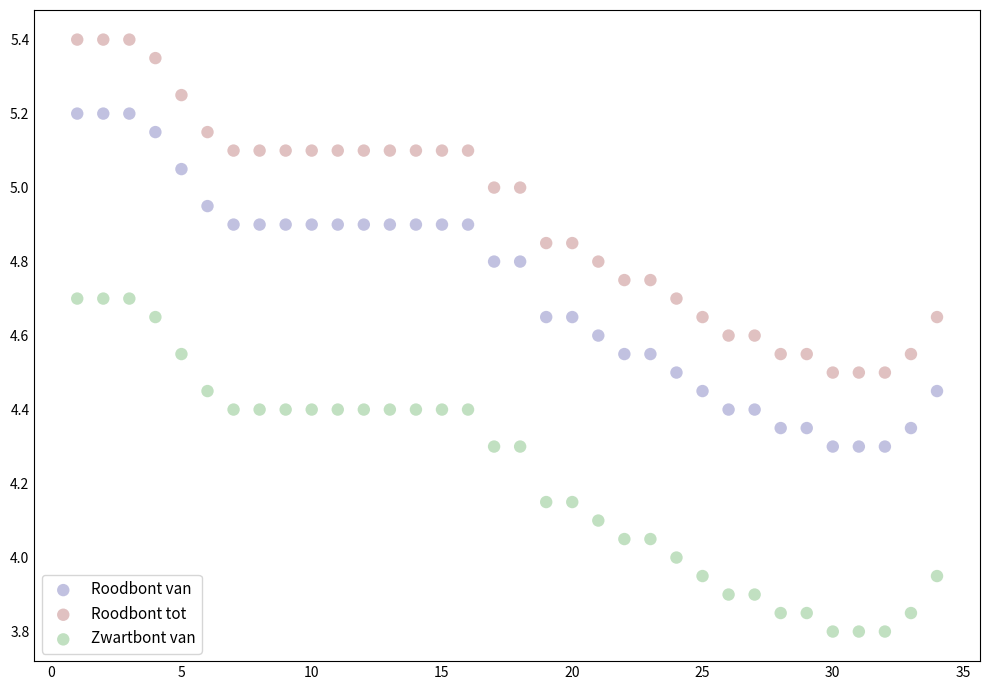

Across all data points, what is the range of X values (max minus min)?

33.0